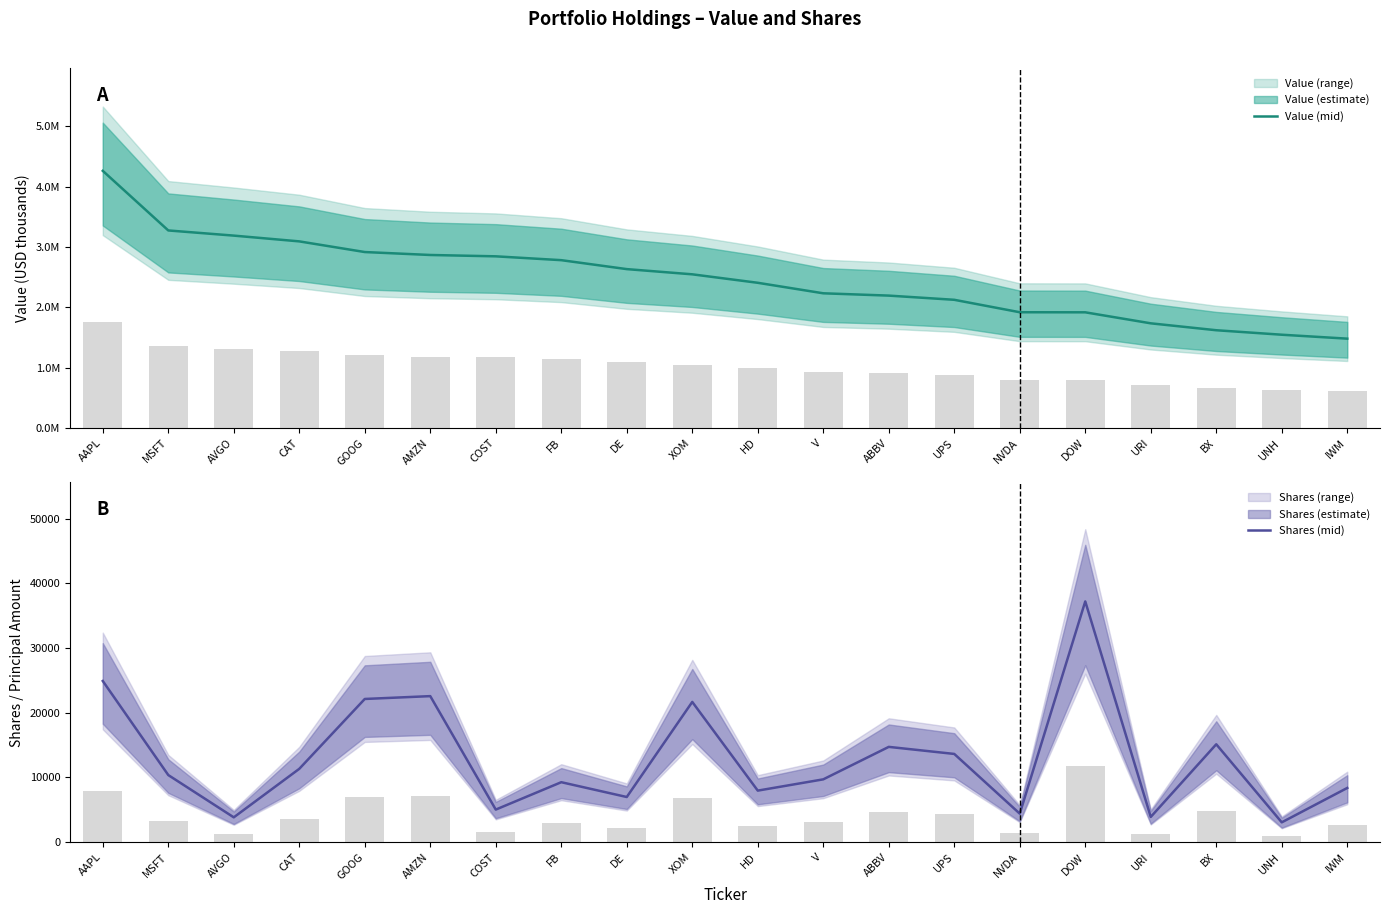

What is the minimum value shown in the chart?

3067